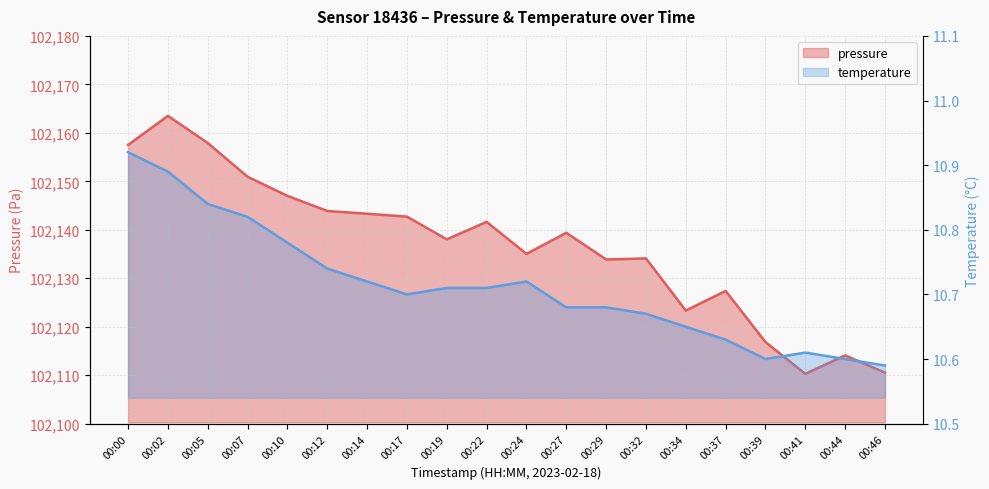

Count the temperature values in the range 10 to 11.

20